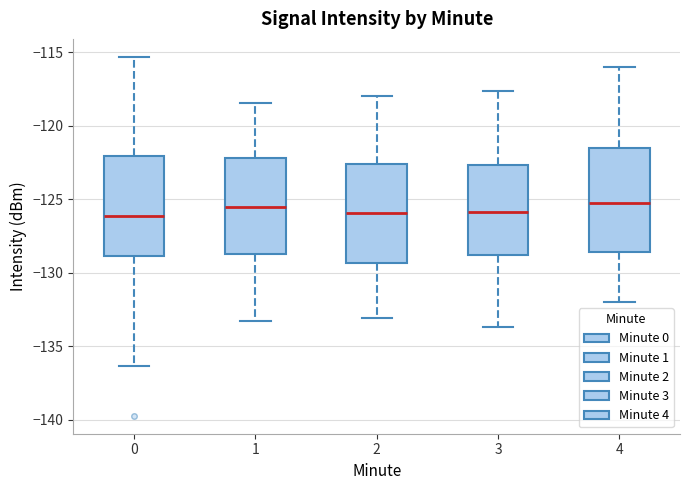

Reading left to right, read every box against the y-axis: the position of its median line, the range the box covers, and the ends of its whiskers. The values are not printed on the chart, so give them approximately, as read against the axis.

0: median -126.0, box -129.0 to -122.0, whiskers -136.5 to -115.5
1: median -125.5, box -128.5 to -122.0, whiskers -133.5 to -118.5
2: median -126.0, box -129.5 to -122.5, whiskers -133.0 to -118.0
3: median -126.0, box -129.0 to -122.5, whiskers -133.5 to -117.5
4: median -125.5, box -128.5 to -121.5, whiskers -132.0 to -116.0